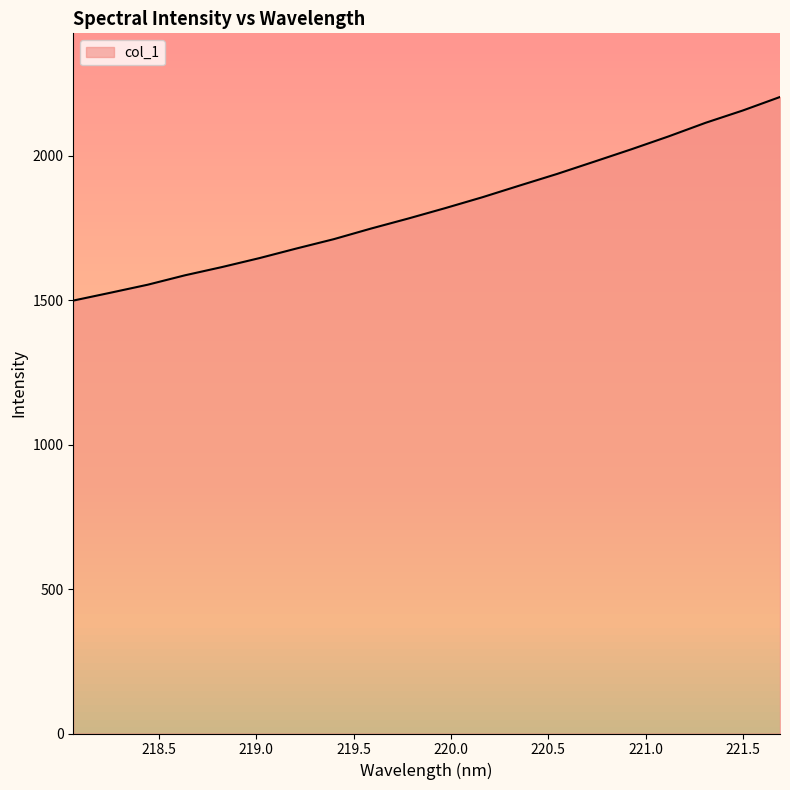

What is the greatest value displayed?

2202.9